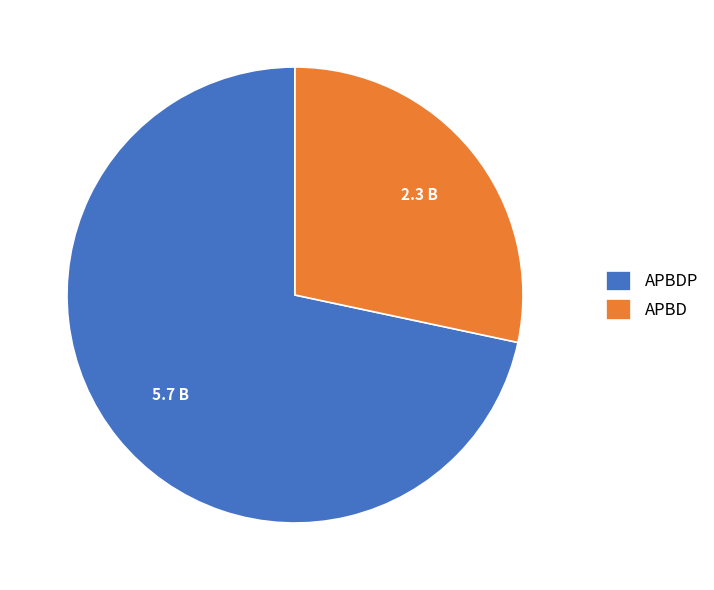

Approximately how many times larger is the value at APBDP compared to APBD?

2.5